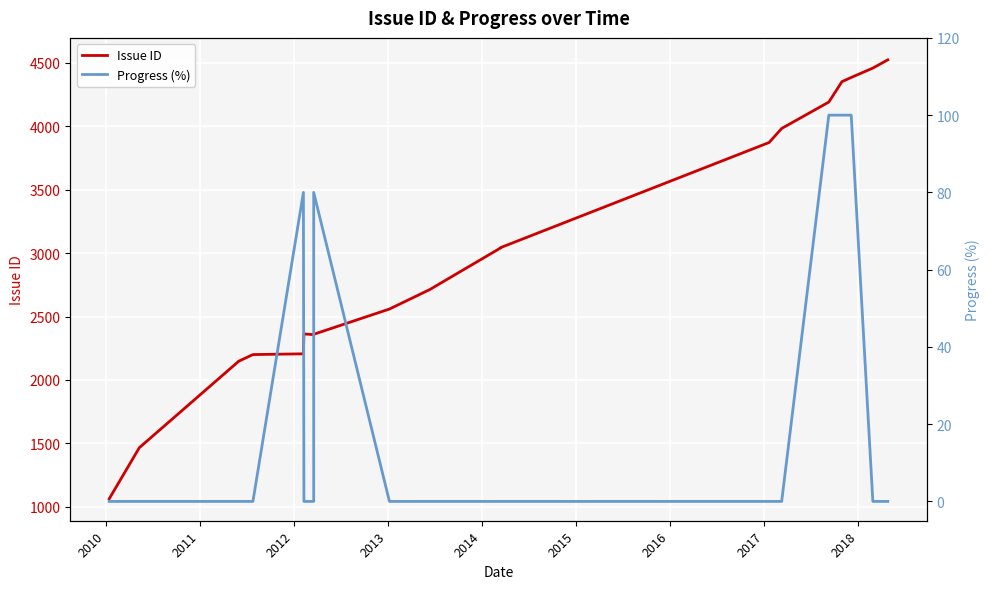

How many lines are shown in the chart?

2